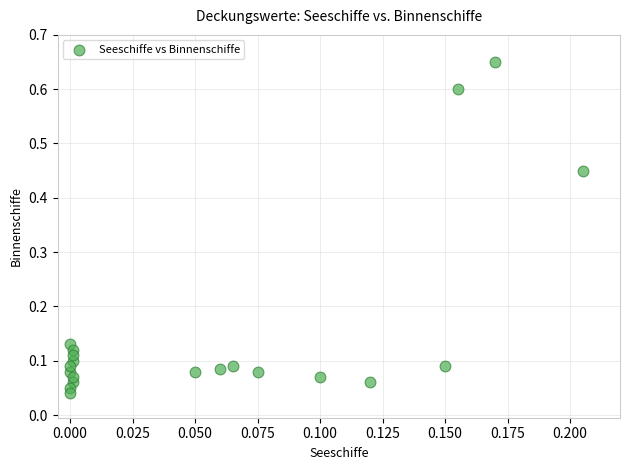

What is the range of Y values (max minus min)?

0.6